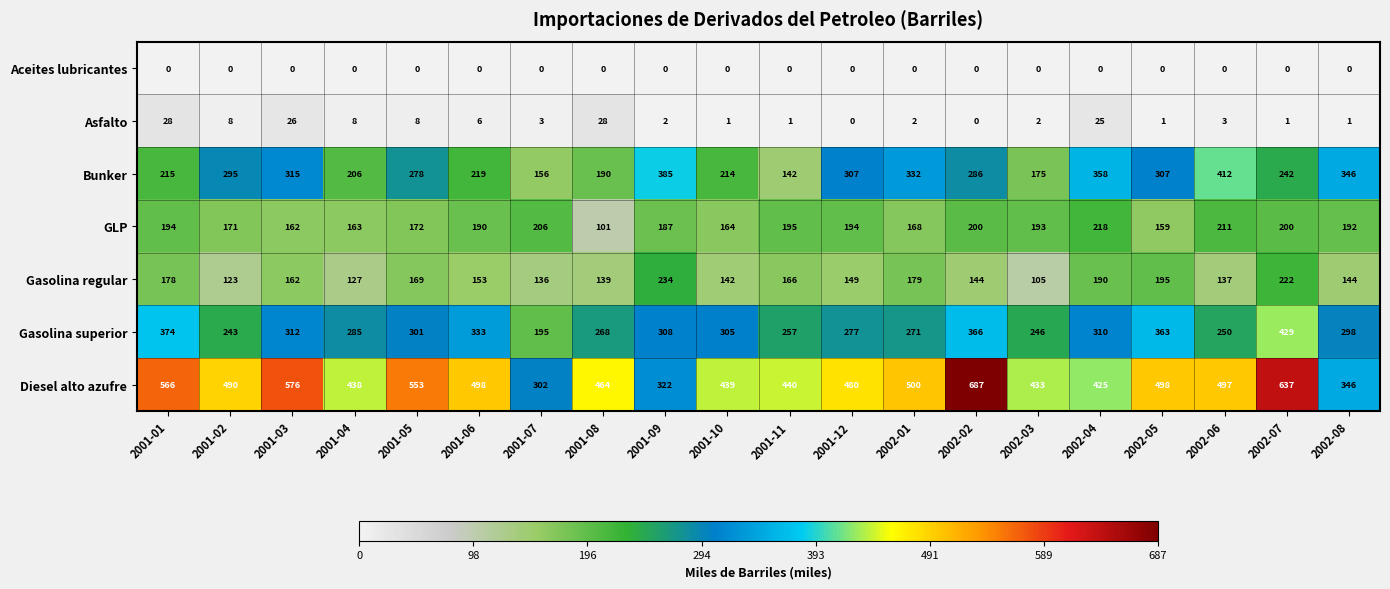

What is the difference between the GLP values at 2001-09 and 2002-01?

19